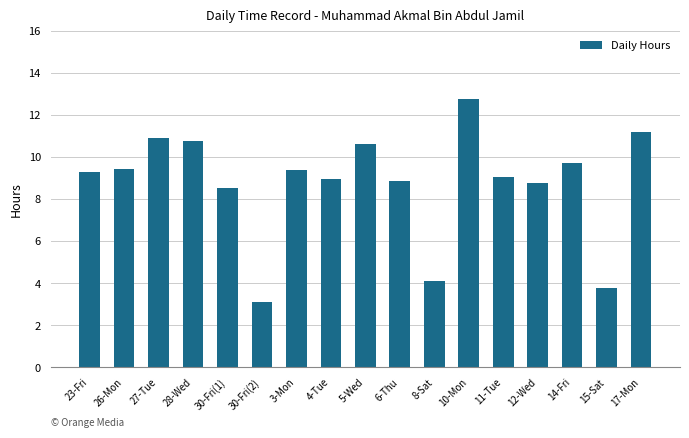

What is the change in value from 28-Wed to 10-Mon?

+2.0